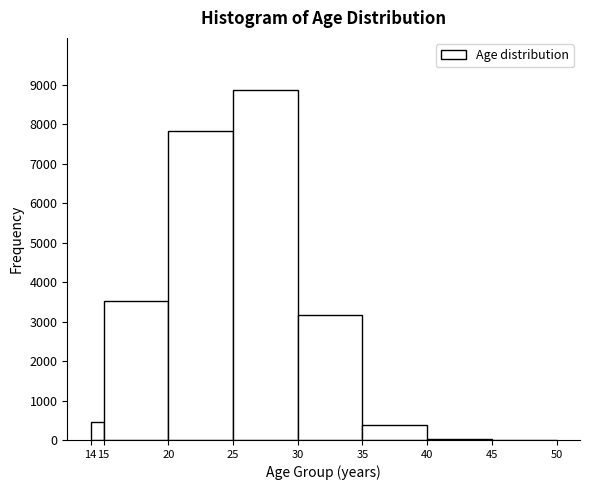

Over which range of the x-axis is the bar tallest?

25 to 30